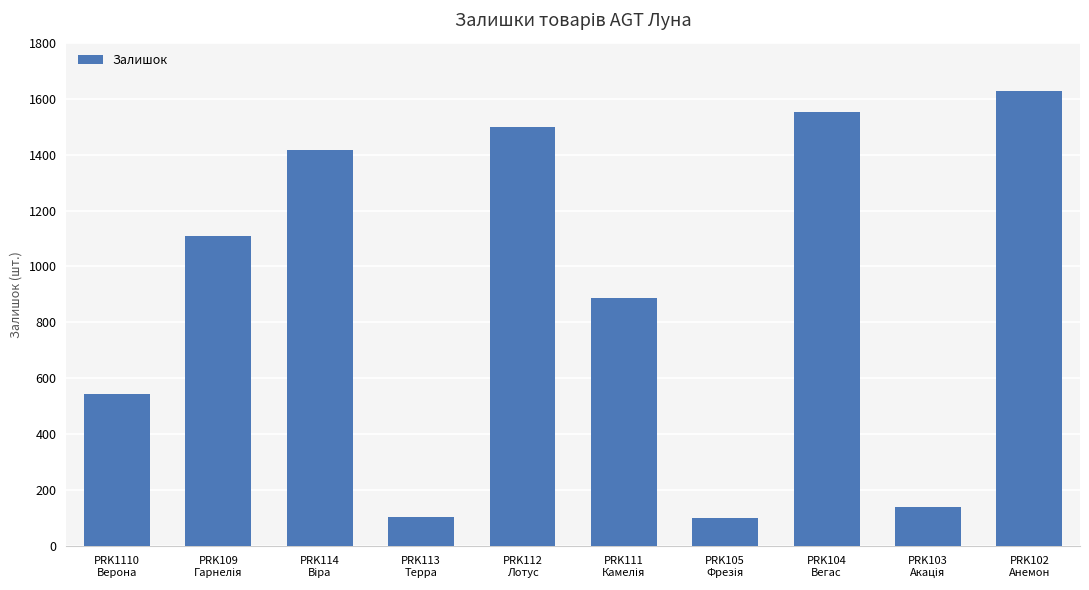

What is the minimum value shown in the chart?

102